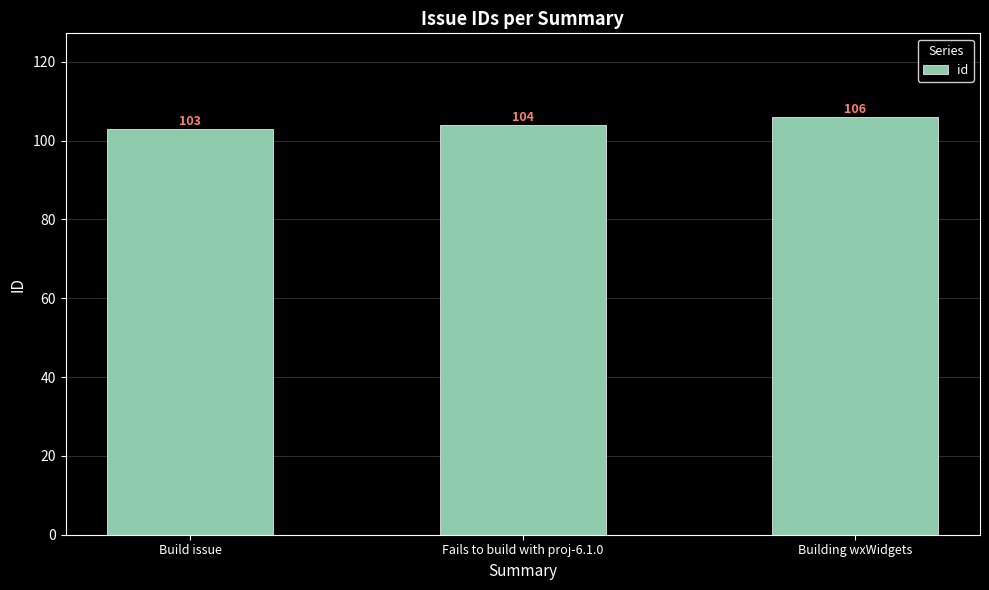

Approximately how many times larger is the value at Build issue compared to Fails to build with proj-6.1.0?

1.0